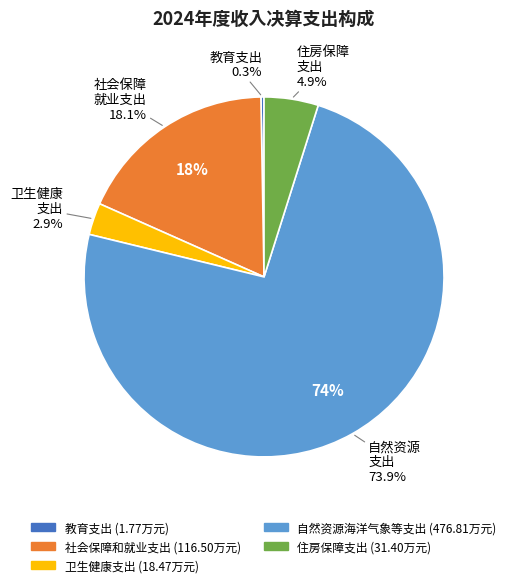

How many segments does this pie chart have?

5